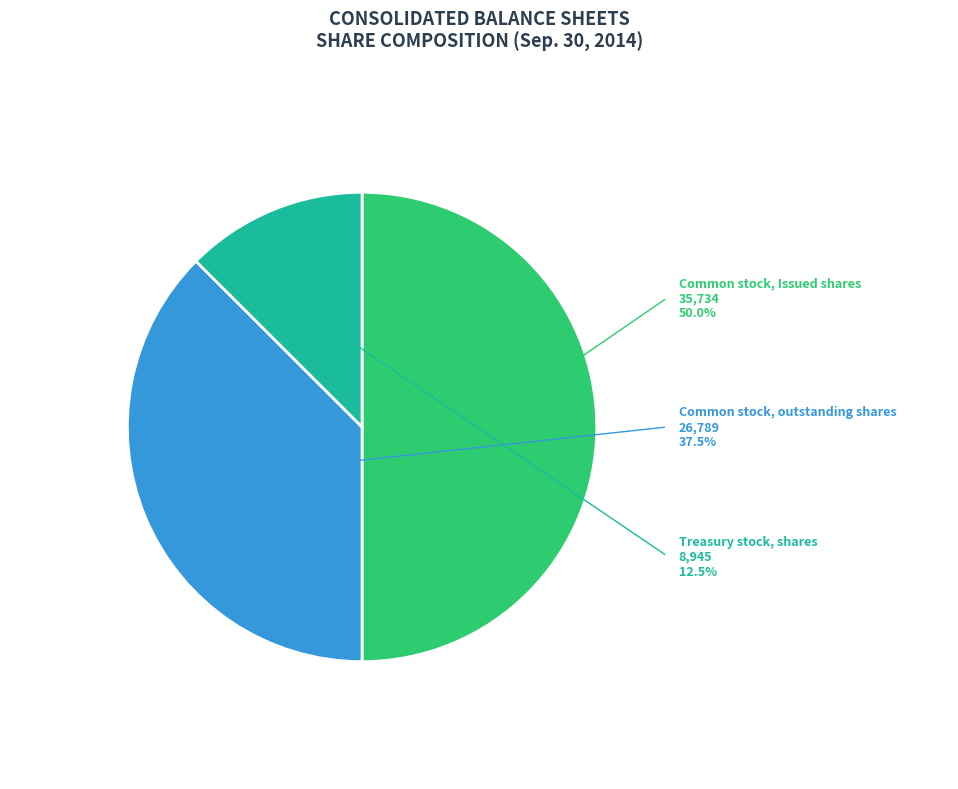

Does any single category account for the majority?

No